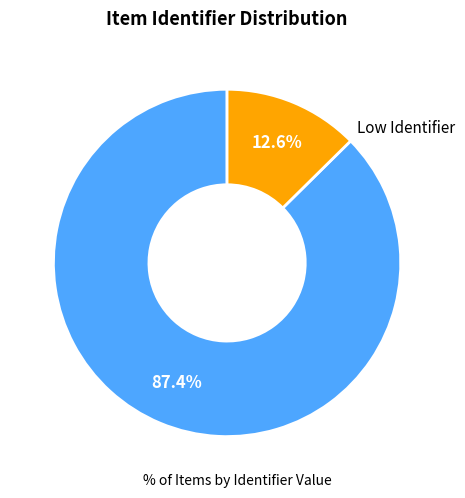

How many segments does this pie chart have?

2